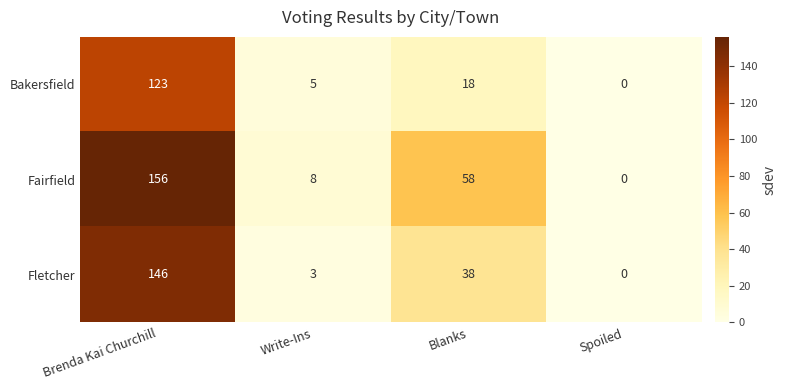

Reading left to right, what are all the values shown in this chart?

Bakersfield: 123	5	18	0
Fairfield: 156	8	58	0
Fletcher: 146	3	38	0